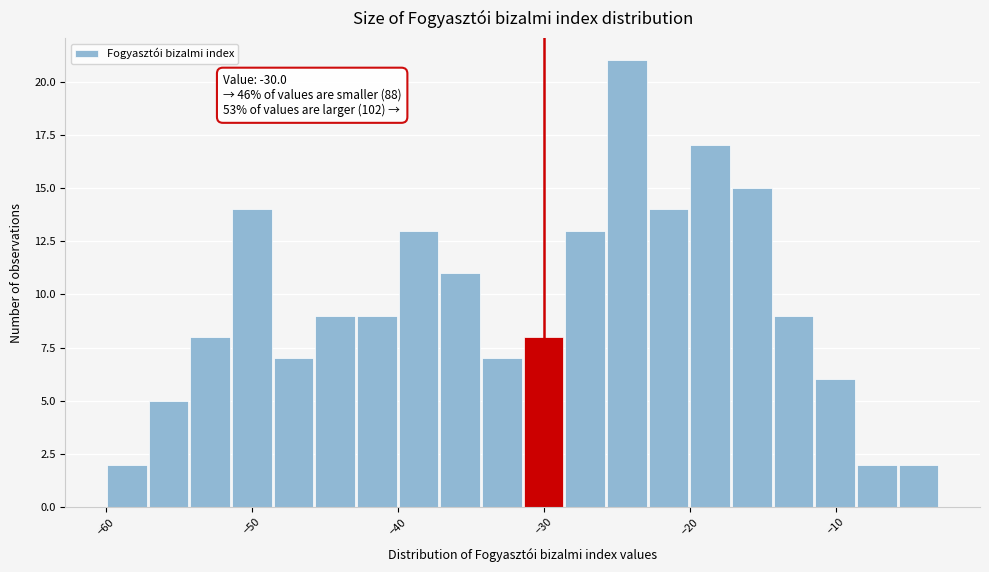

Around what value on the x-axis is the tallest bar? Give the approximate position of its centre, as read against the axis.

-24